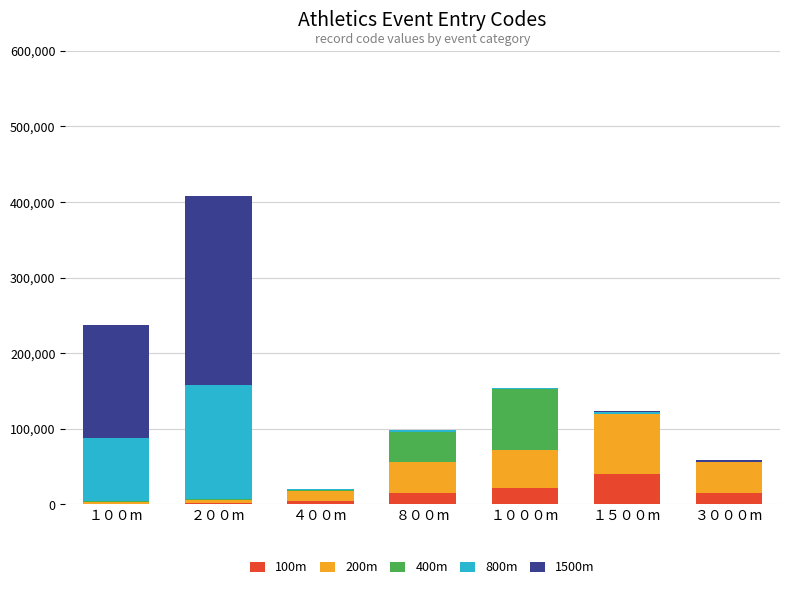

How many categories are shown in the chart?

7